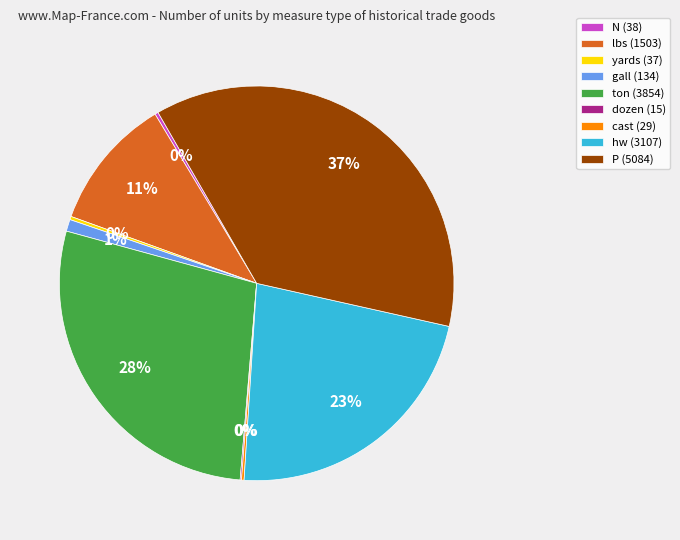

What is the ratio of the value at P (5084) to the value at lbs (1503)?

3.4